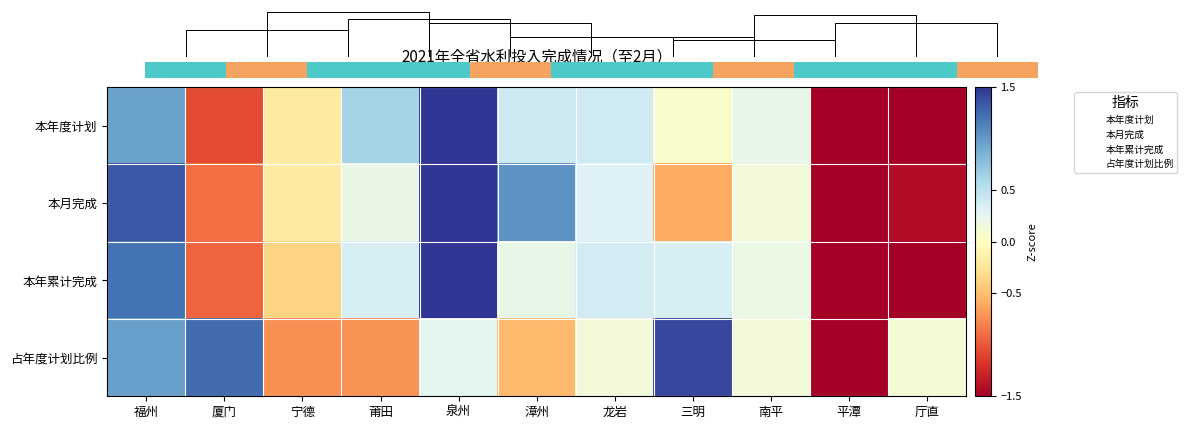

How many negative values does the 占年度计划比例 series have?

4